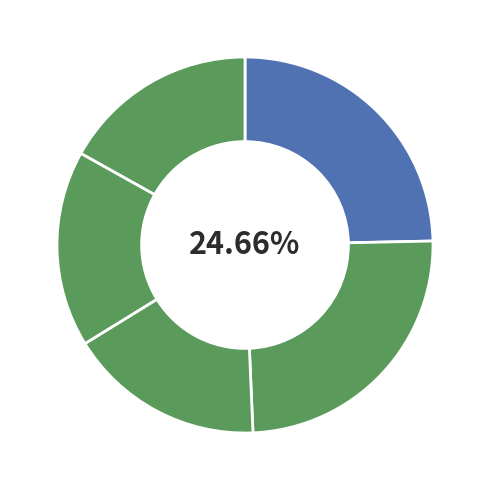

How many segments does this pie chart have?

5